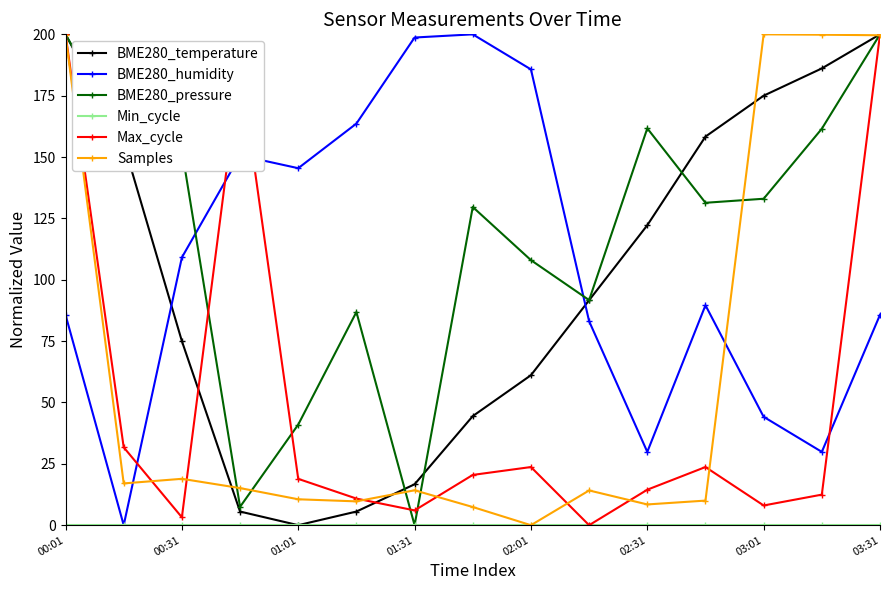

How many times do BME280_humidity and Samples cross each other?

2